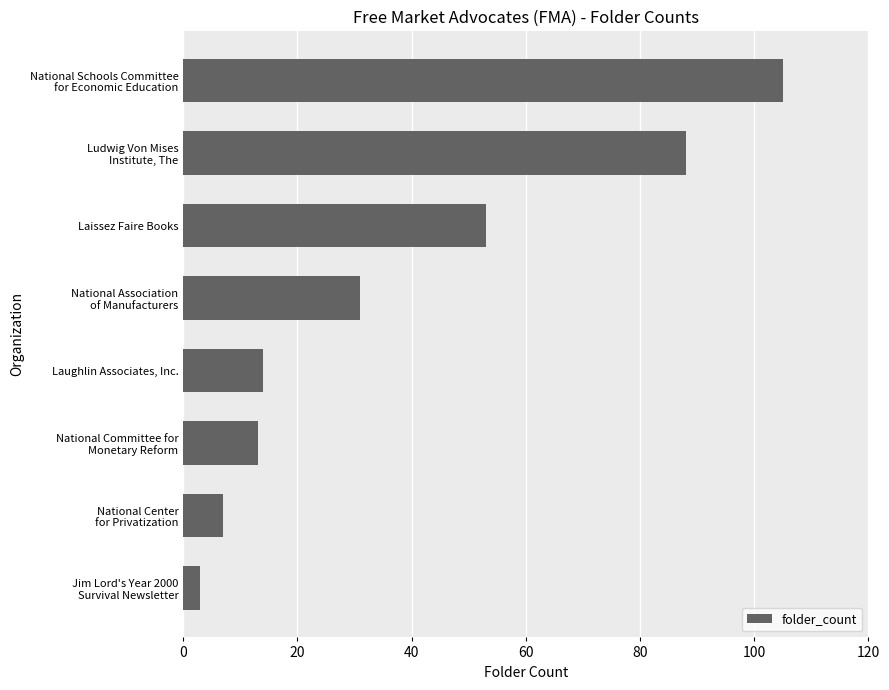

What is the difference between the maximum and minimum values?

102